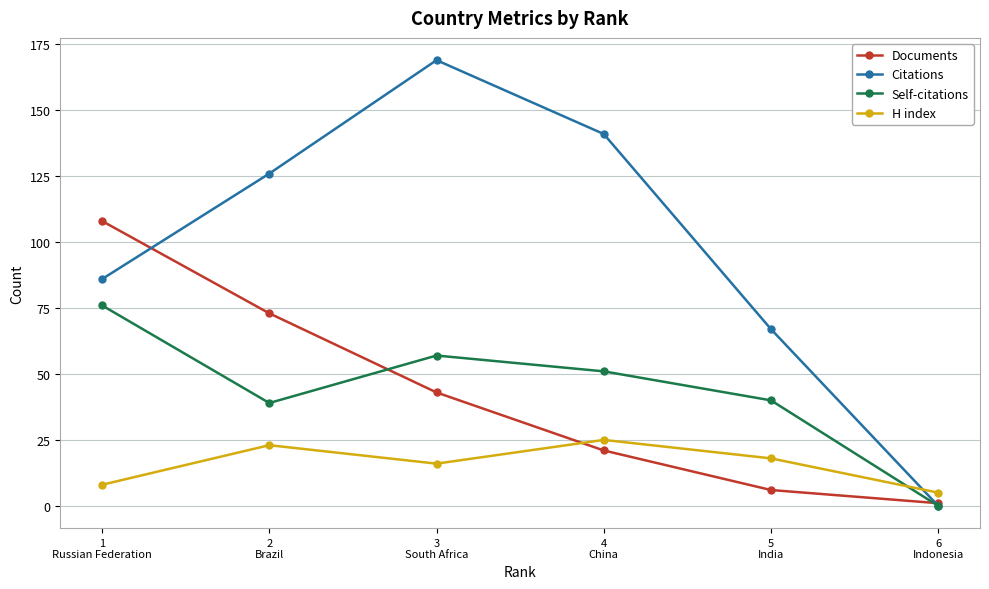

What is the spread (max minus min) of values at 3
South Africa?

153